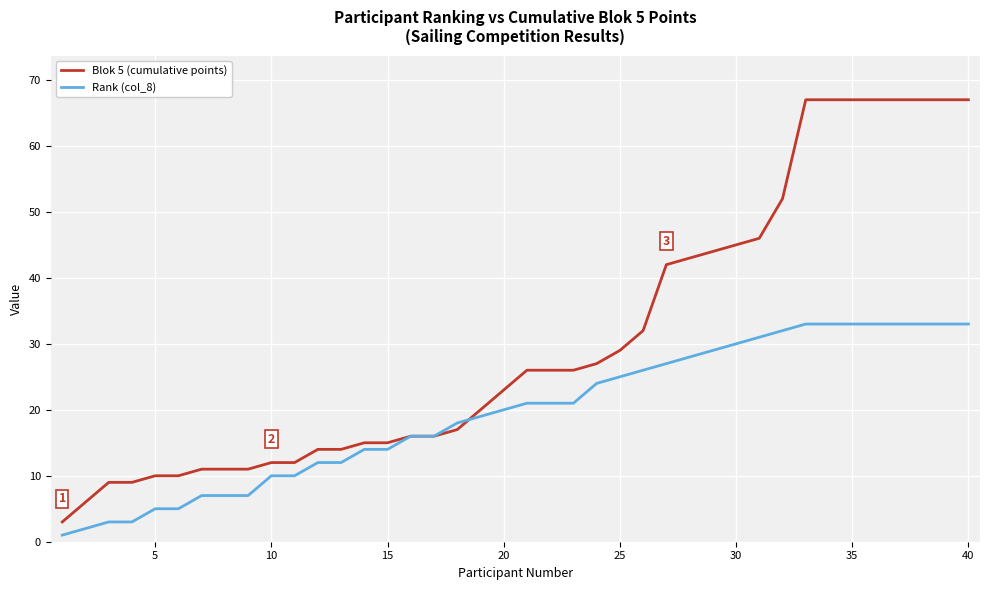

Count the number of categories in the chart.

40